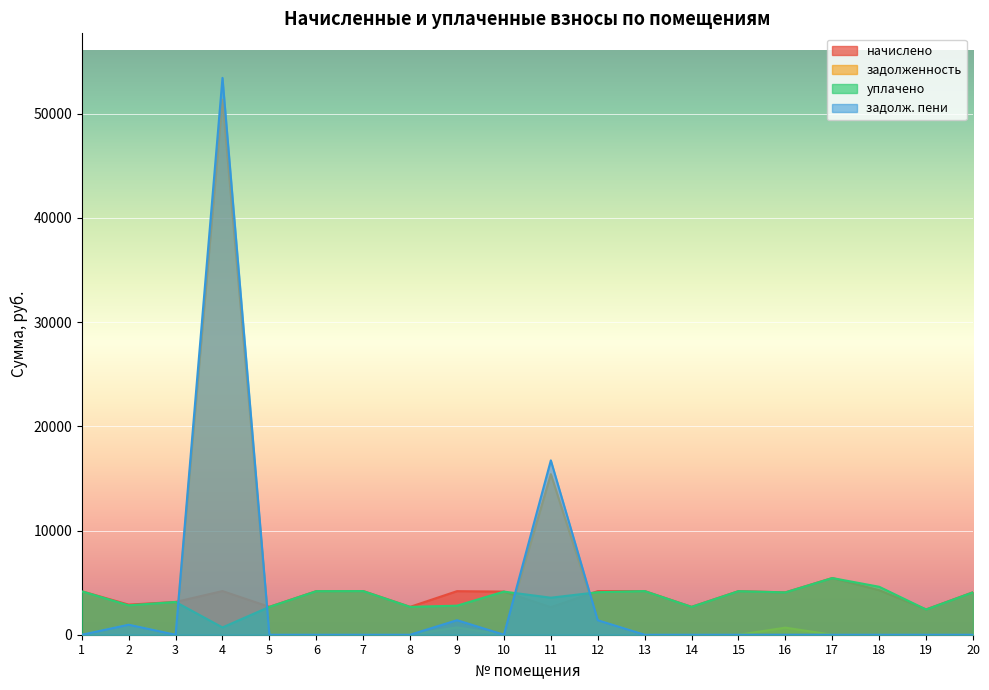

Which series has the largest range (max minus min)?

задолж. пени